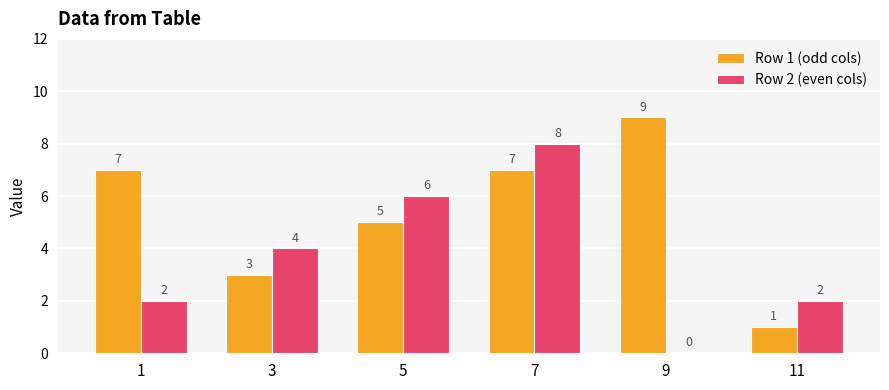

Is the value of Row 2 (even cols) at 11 greater than the value of Row 1 (odd cols) at 5?

No